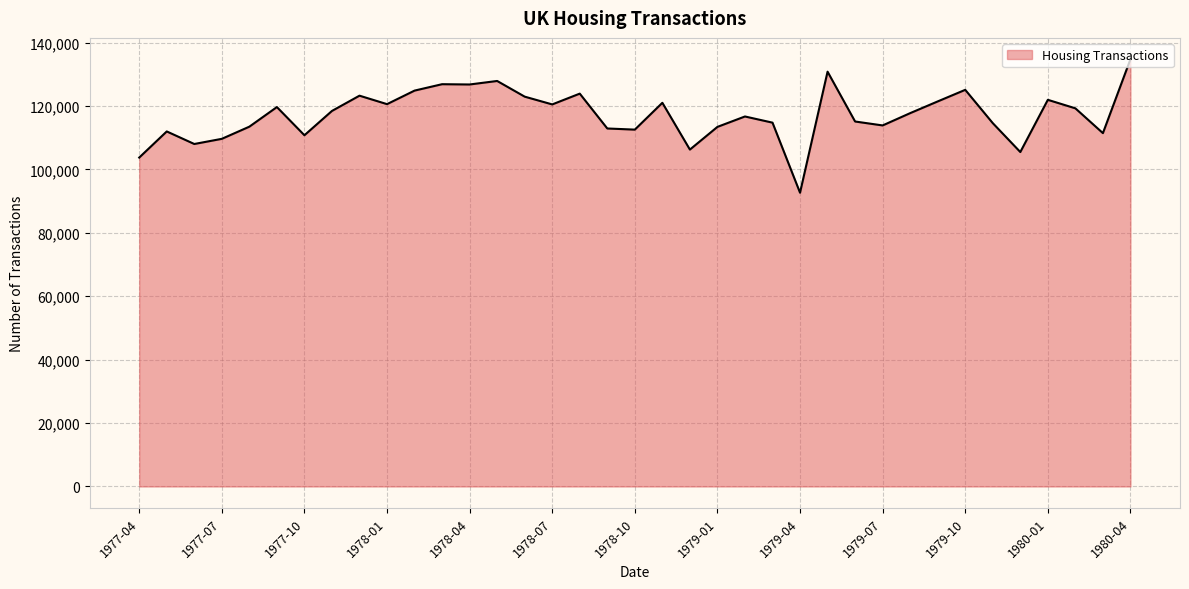

What is the maximum value shown in the chart?

134721.9